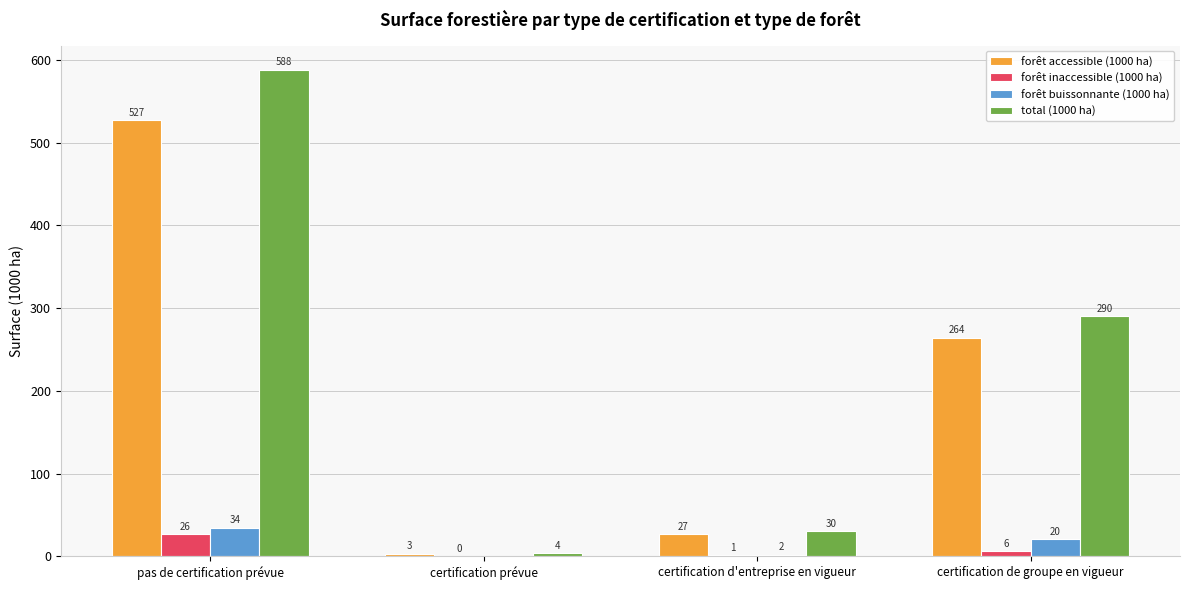

What are all the series names shown in the legend?

forêt accessible (1000 ha), forêt inaccessible (1000 ha), forêt buissonnante (1000 ha), total (1000 ha)